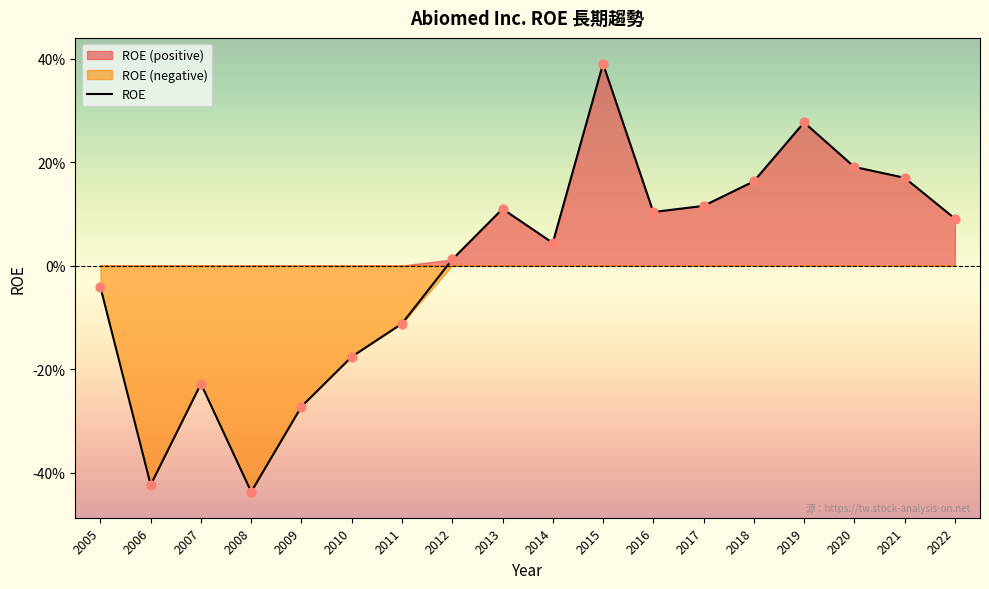

What is the change in value from 2008 to 2013?

+0.5